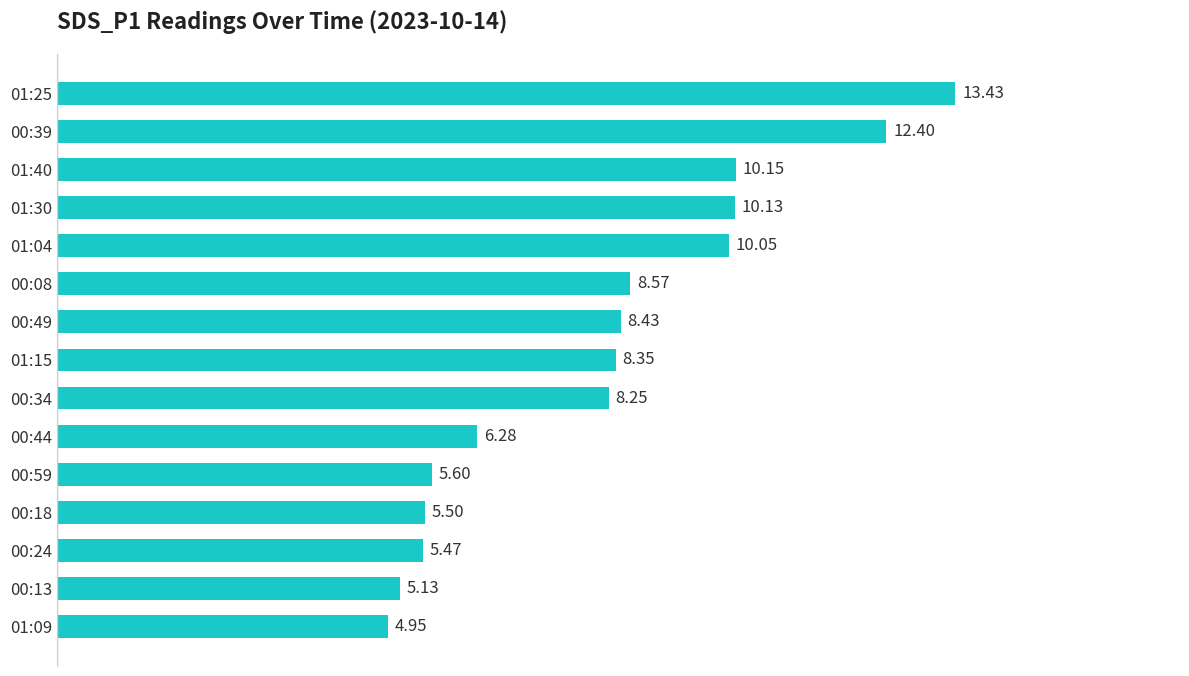

What is the change in value from 00:08 to 00:44?

-2.3